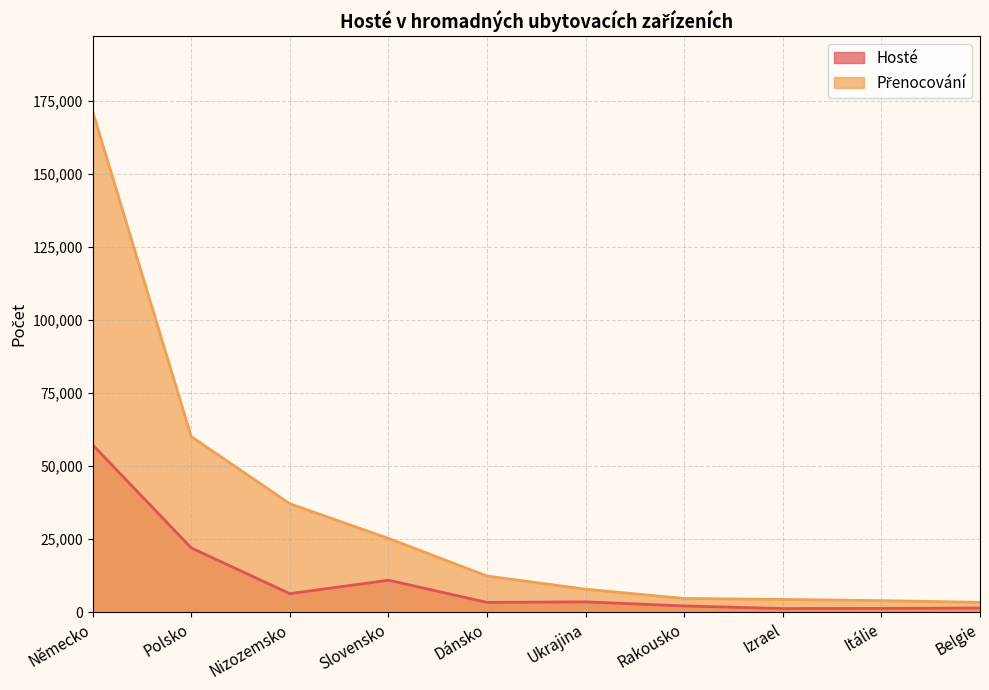

What is the value of the Přenocování point at the 1st from the left?

171337